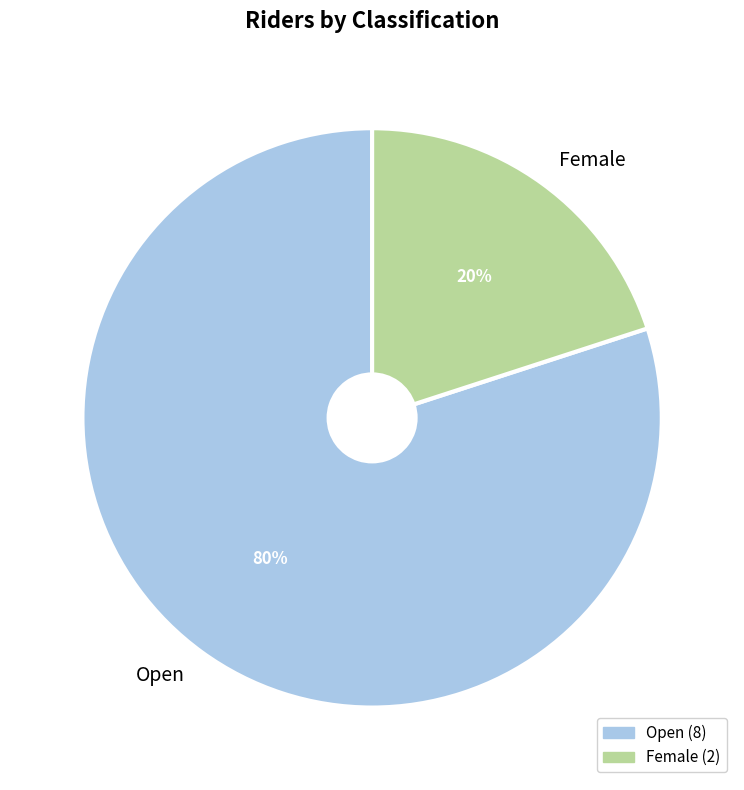

Do Female and Open together represent more than half of the pie?

Yes